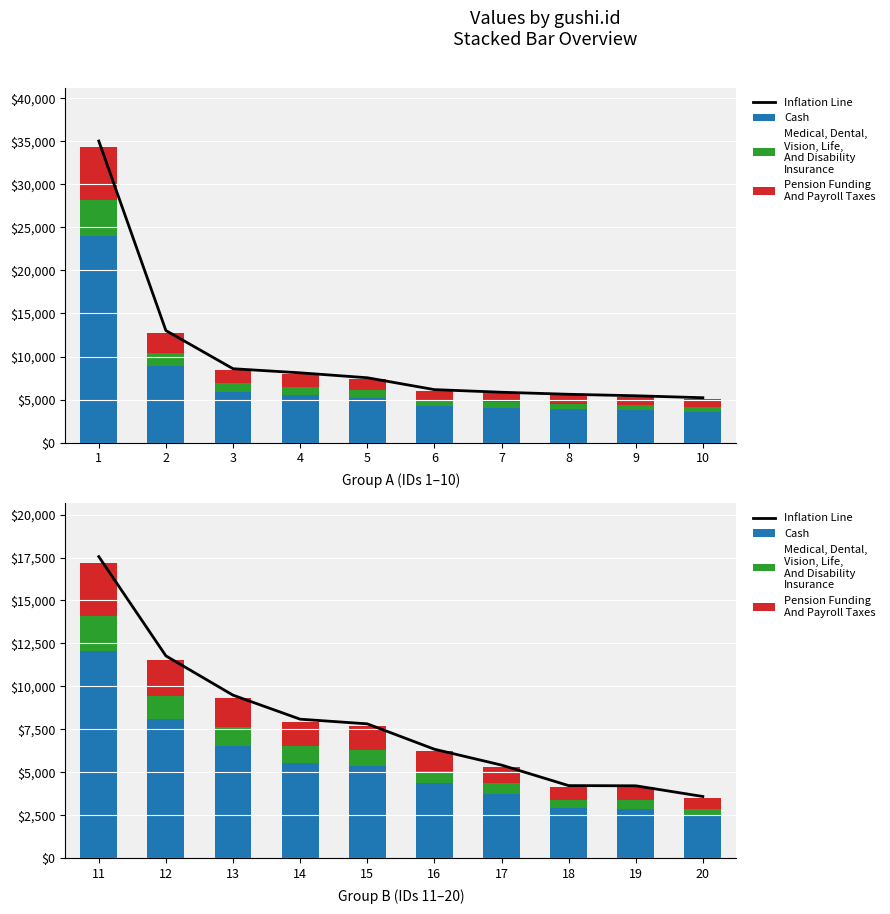

At which label does Medical, Dental,
Vision, Life,
And Disability
Insurance first exceed 919?

1